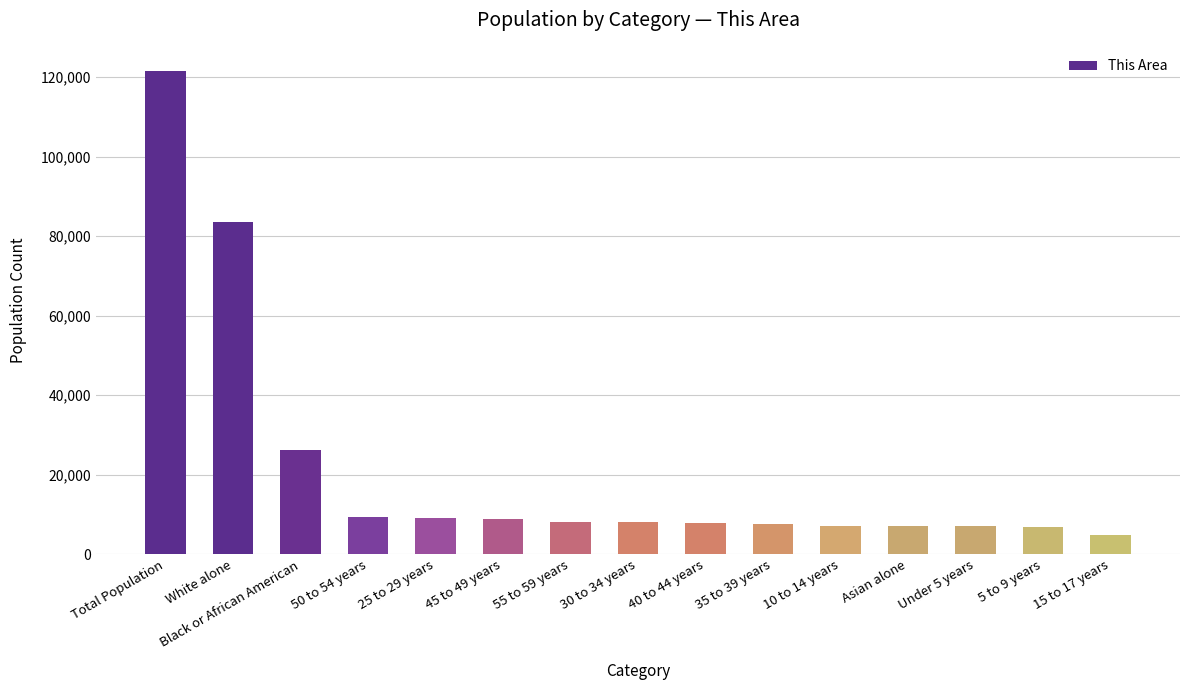

What is the minimum value shown in the chart?

4893